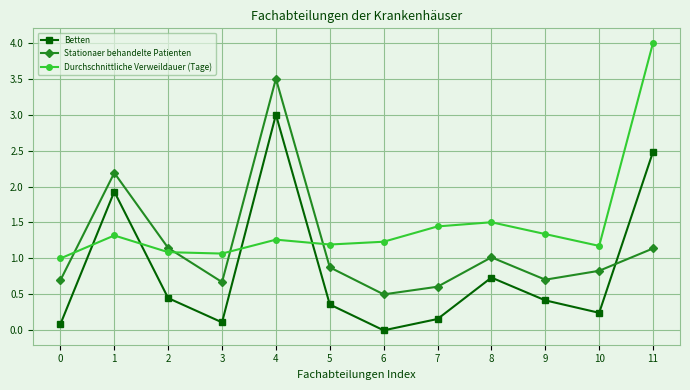

At how many categories does at least one series exceed 3?

2